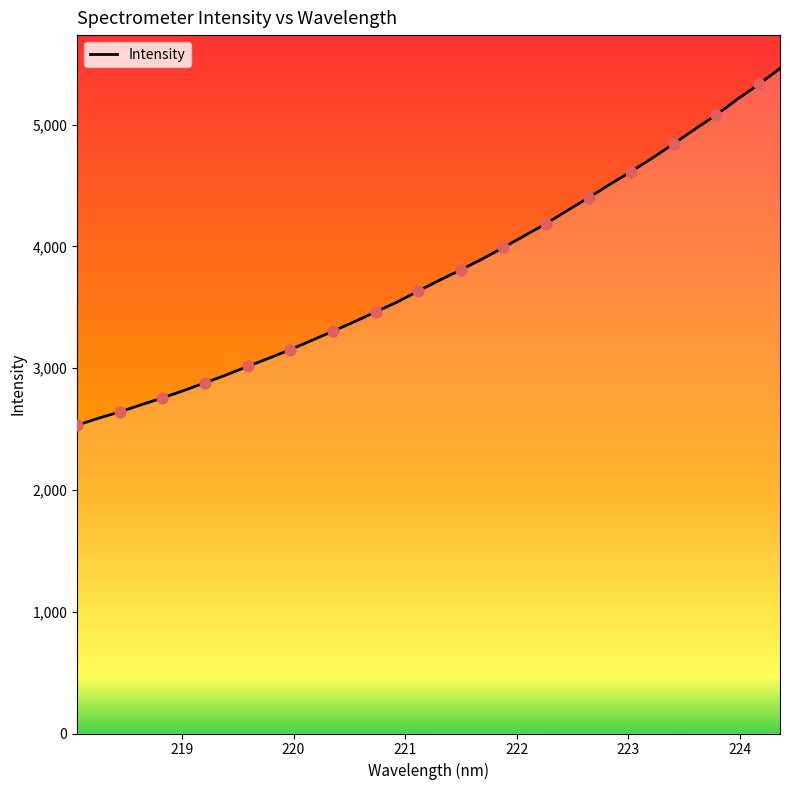

What is the minimum value shown in the chart?

2531.9